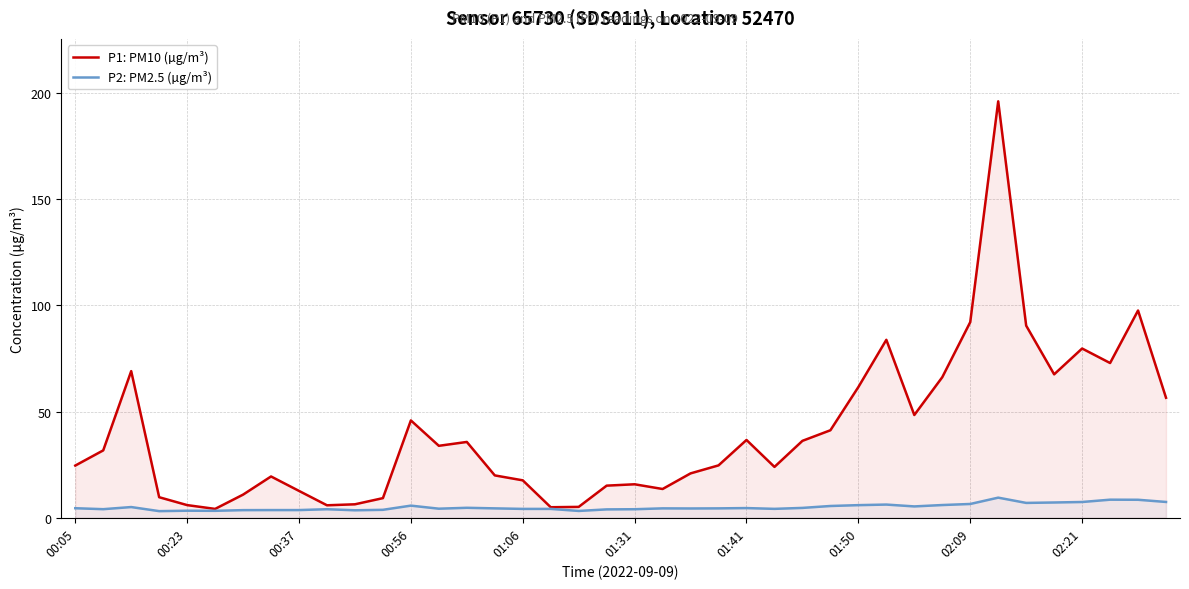

True or false: P2: PM2.5 (µg/m³) and P1: PM10 (µg/m³) intersect in this chart.

False